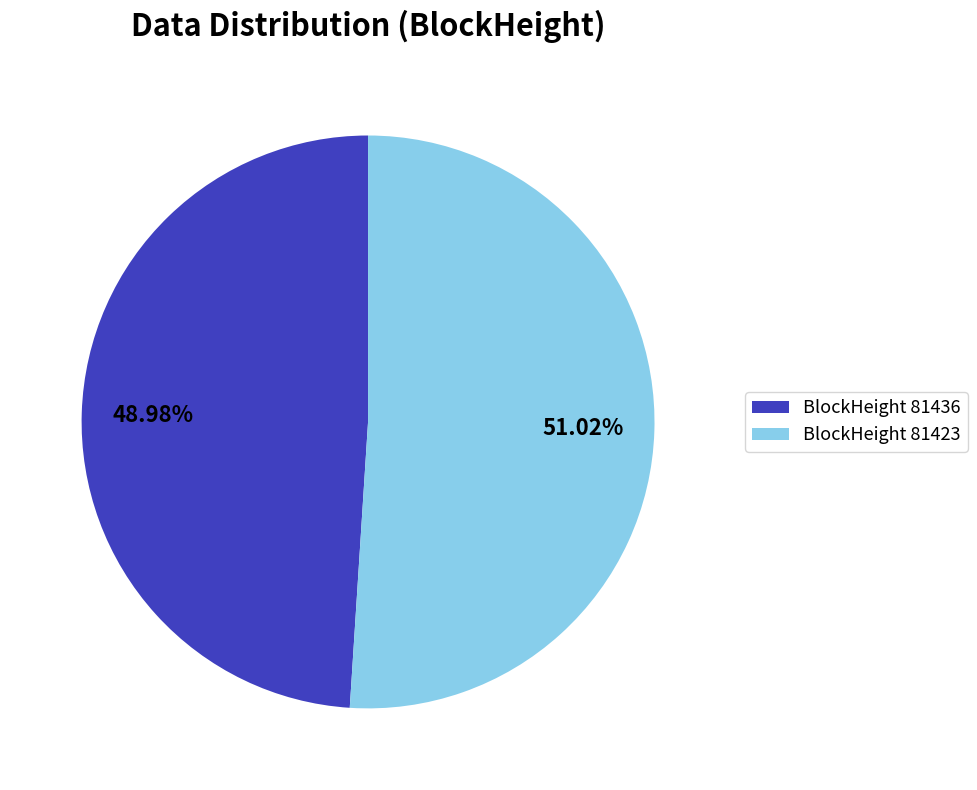

Which slice represents more than half of the pie?

BlockHeight 81423